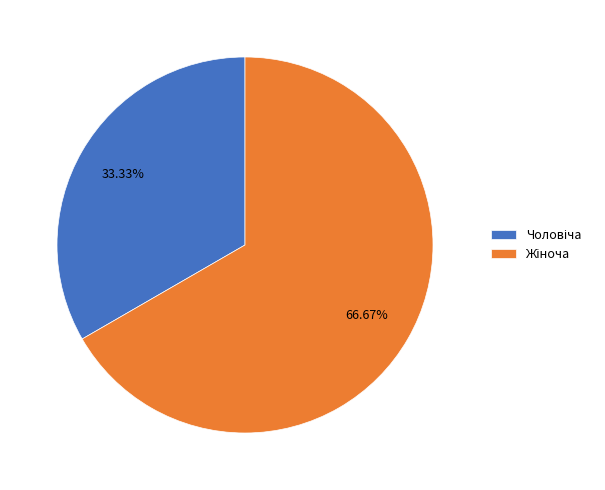

Is there any slice that represents more than half of the pie?

Yes